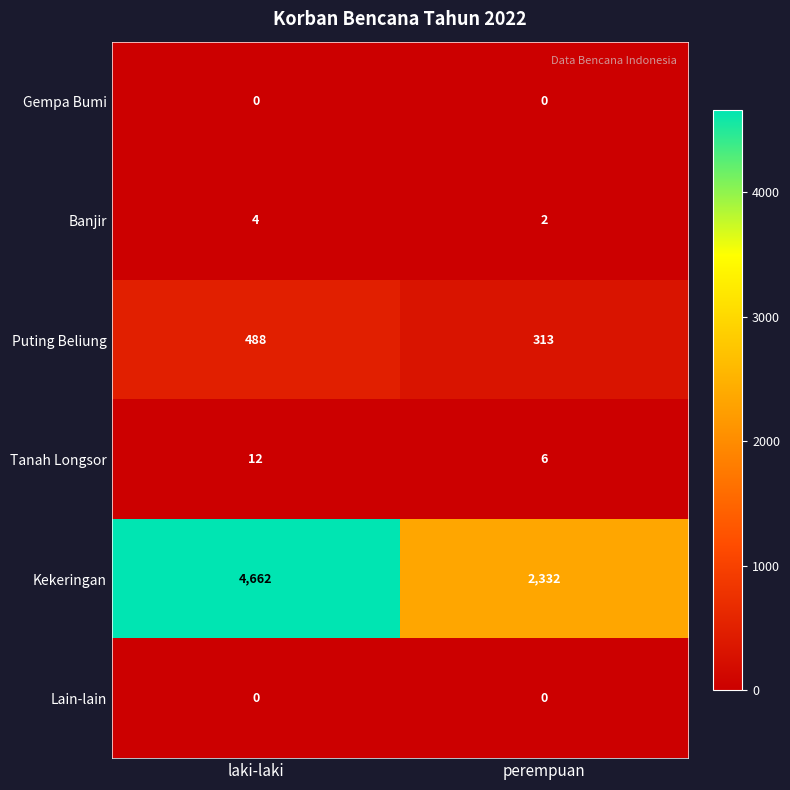

What is the greatest value displayed?

4662